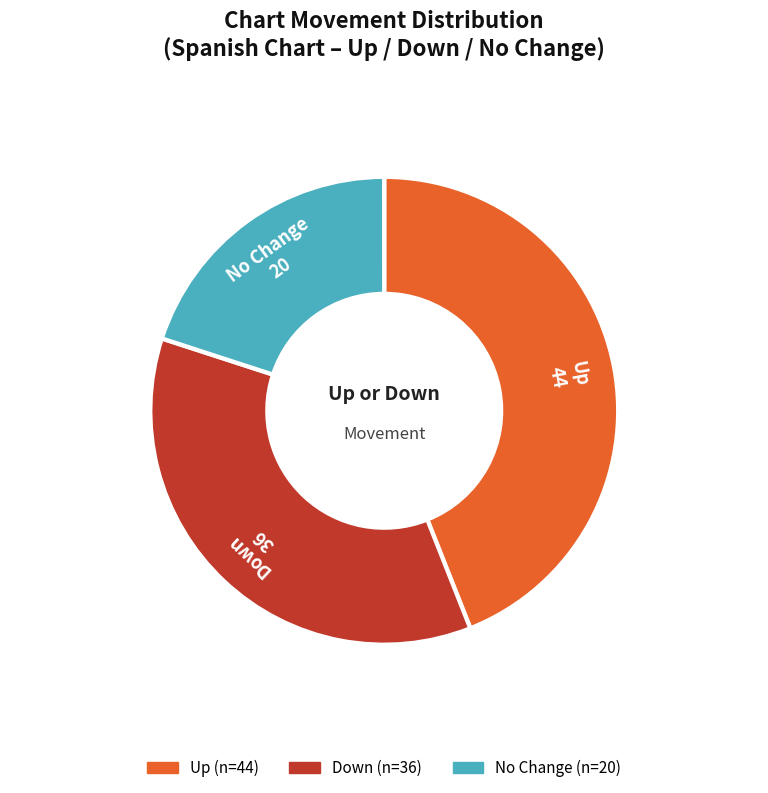

True or false: Up accounts for 44% of the total.

True